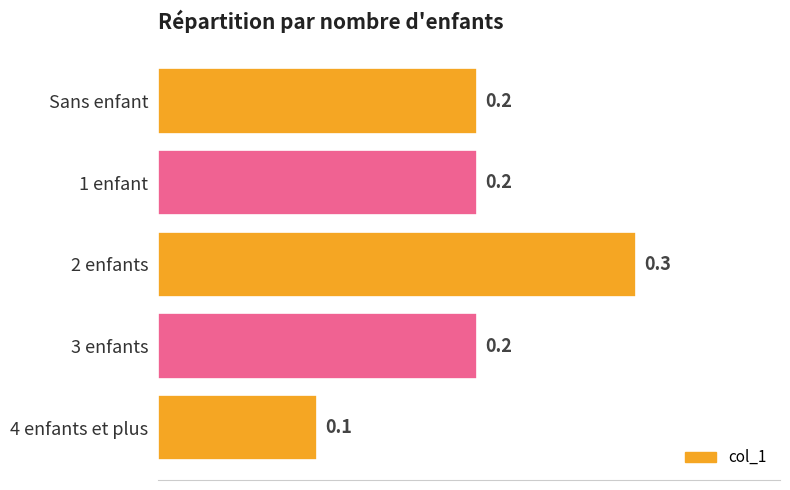

Does the chart contain any negative values?

No